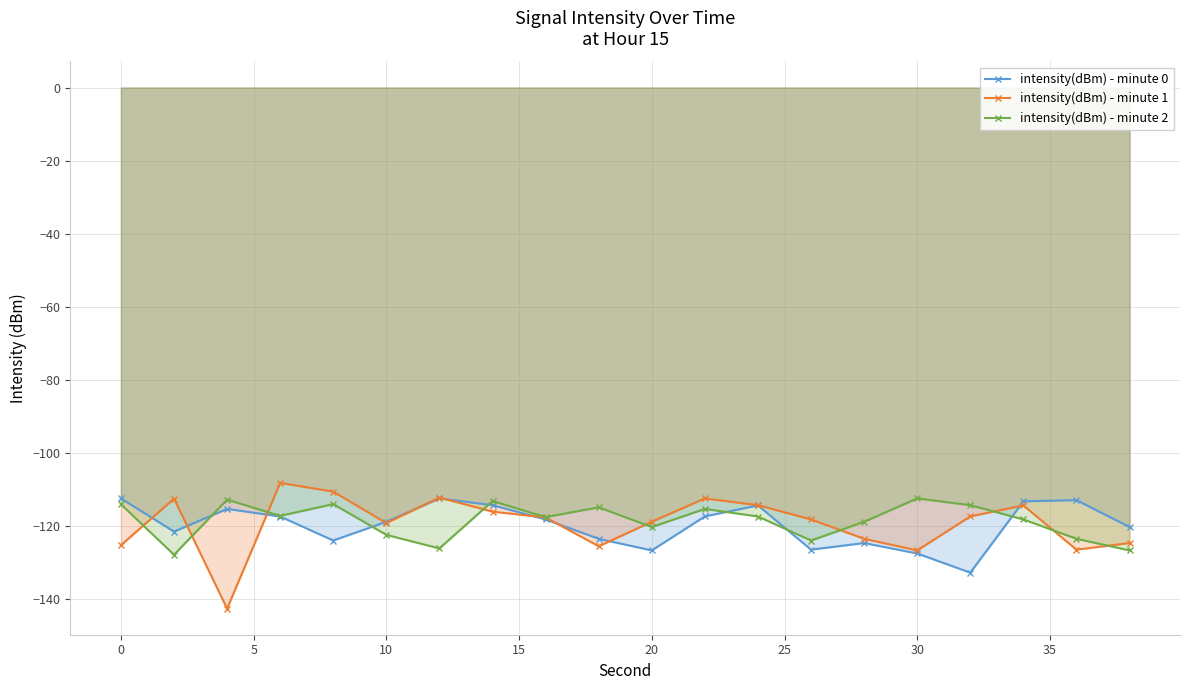

Which series has the widest spread of values?

intensity(dBm) - minute 1